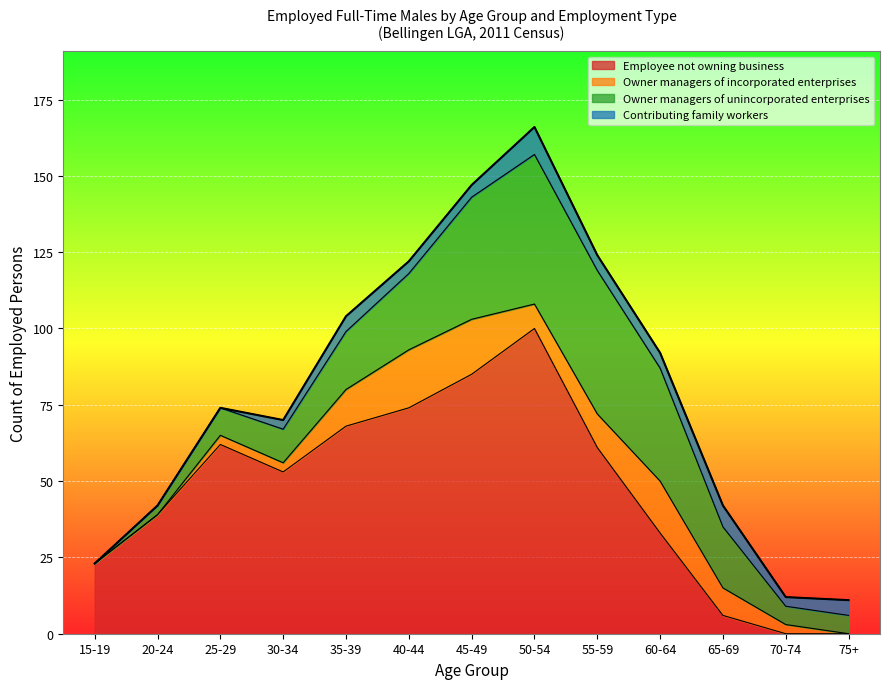

Which category has the highest value across all series?

50-54